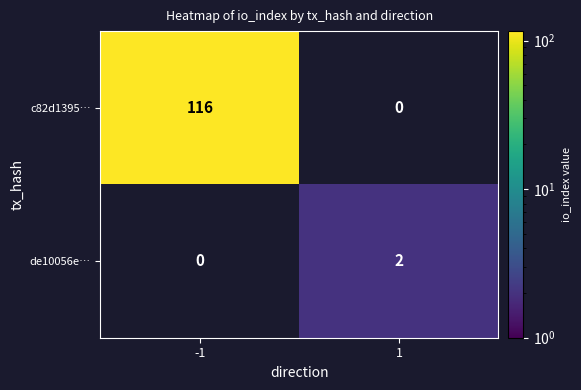

What is the spread (max minus min) of values at -1?

116